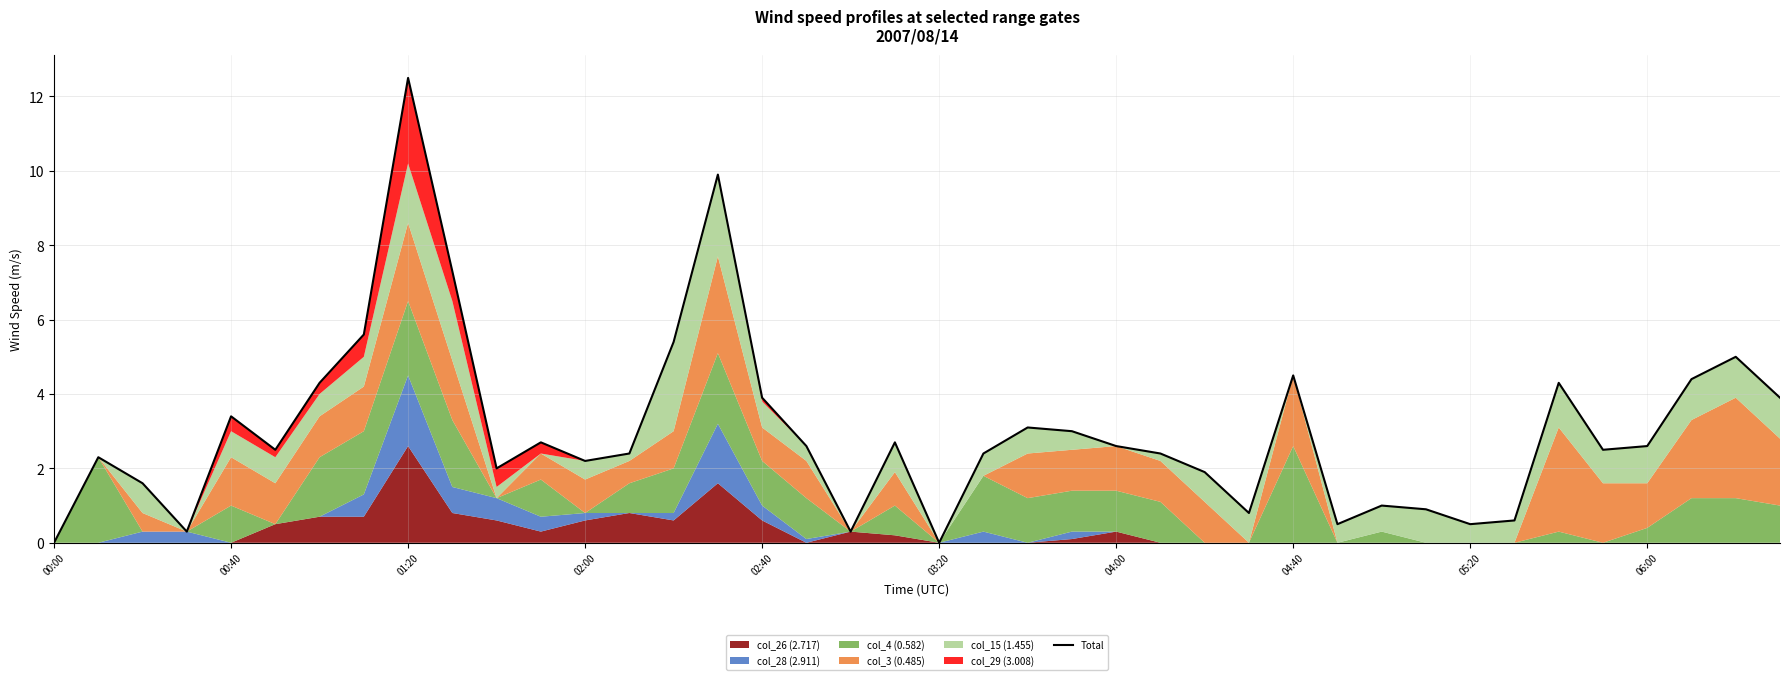

How many values are above zero?

38